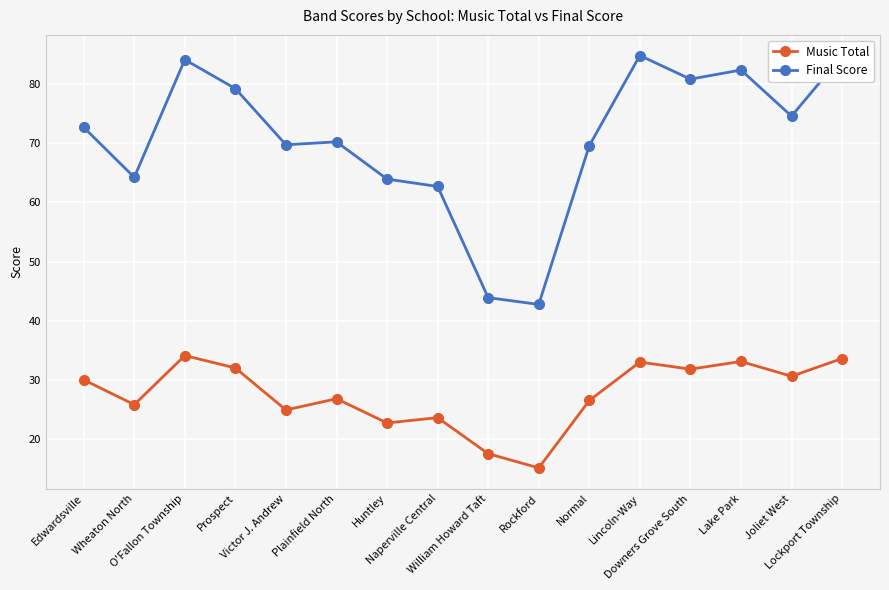

What is the average value of the Music Total series?

27.6